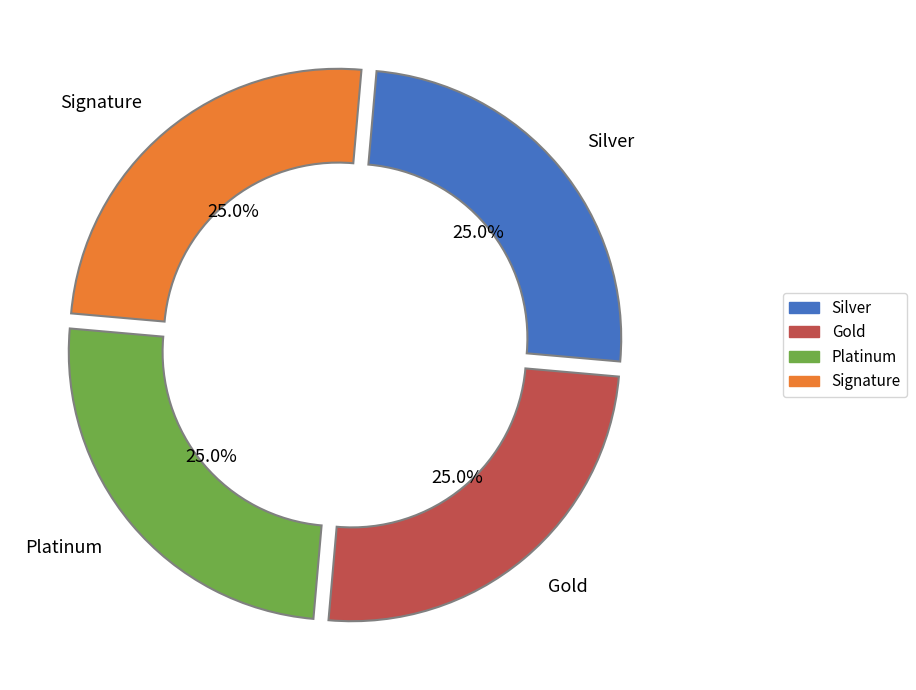

Is there any slice that represents more than half of the pie?

No